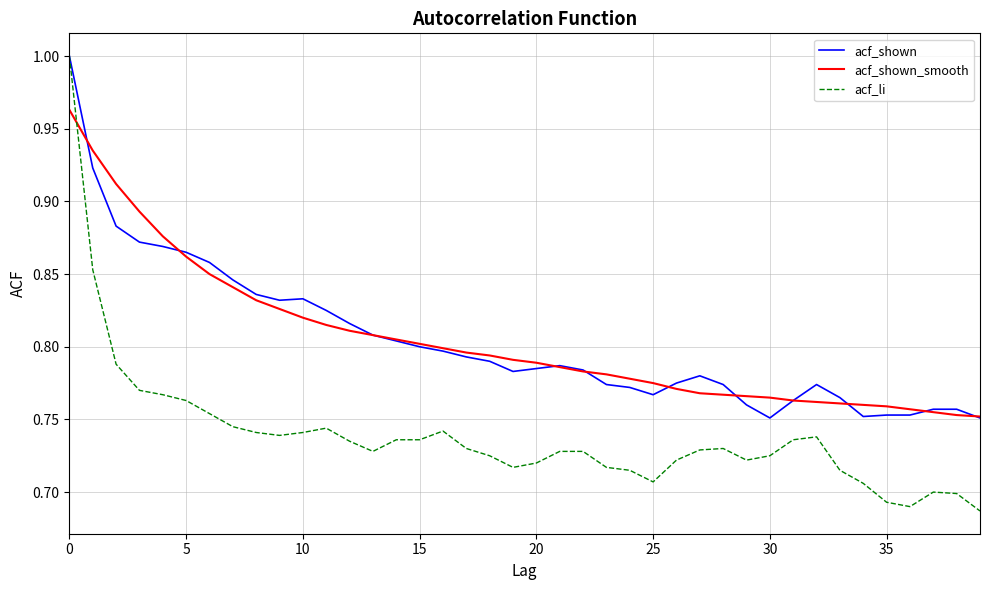

Which series has the widest spread of values?

acf_li